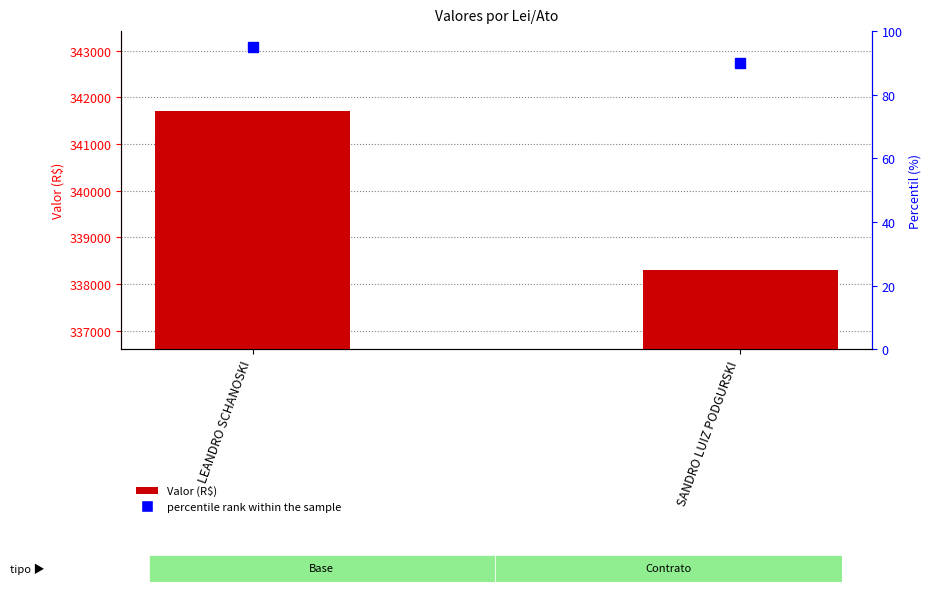

The value of Valor (R$) at SANDRO LUIZ PODGURSKI is 494437.8. True or false?

False